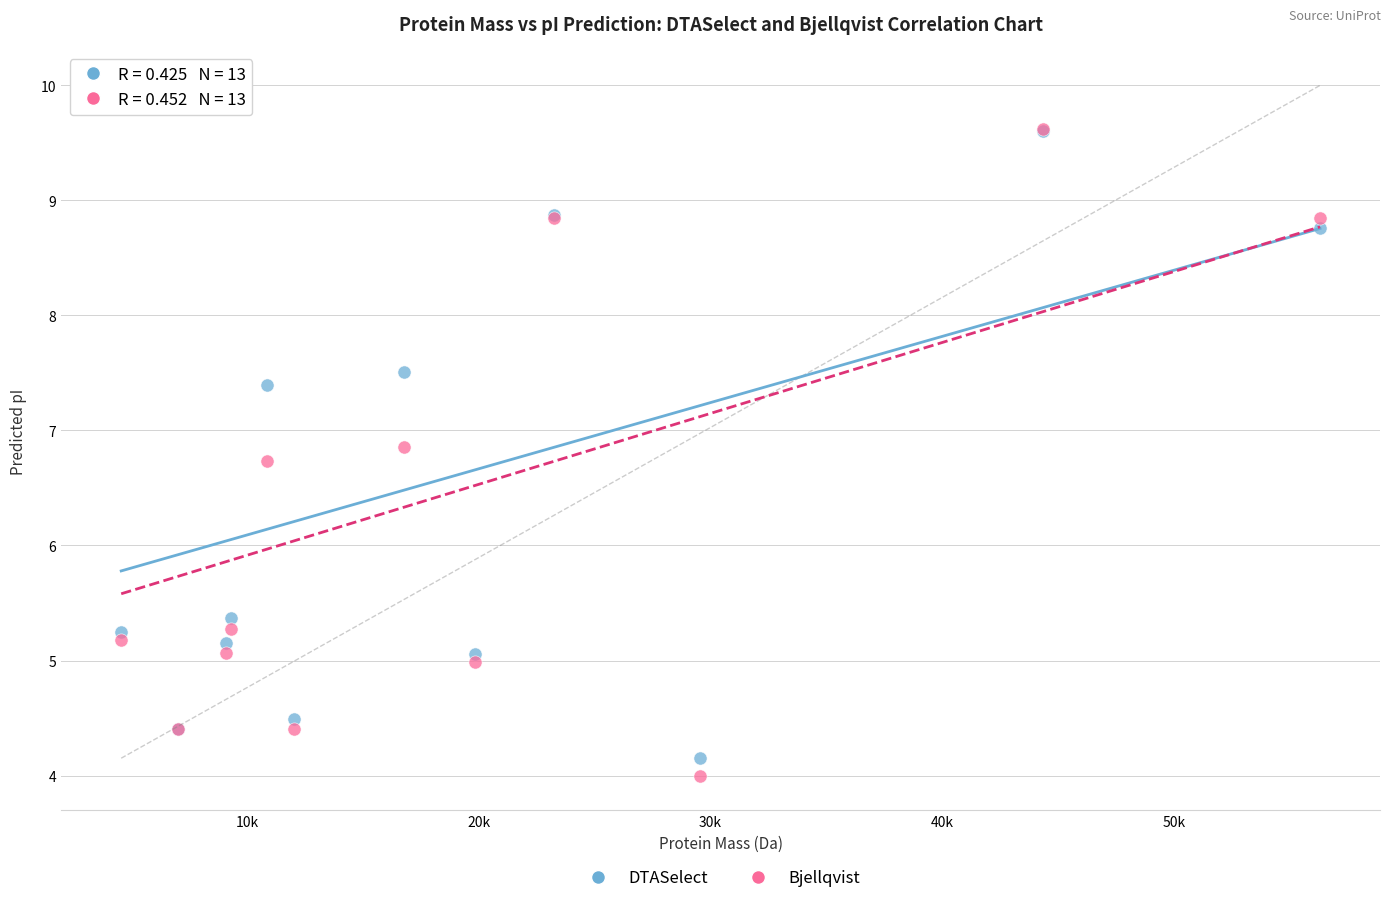

In the Bjellqvist series, what Y value is closest to 6?

5.3